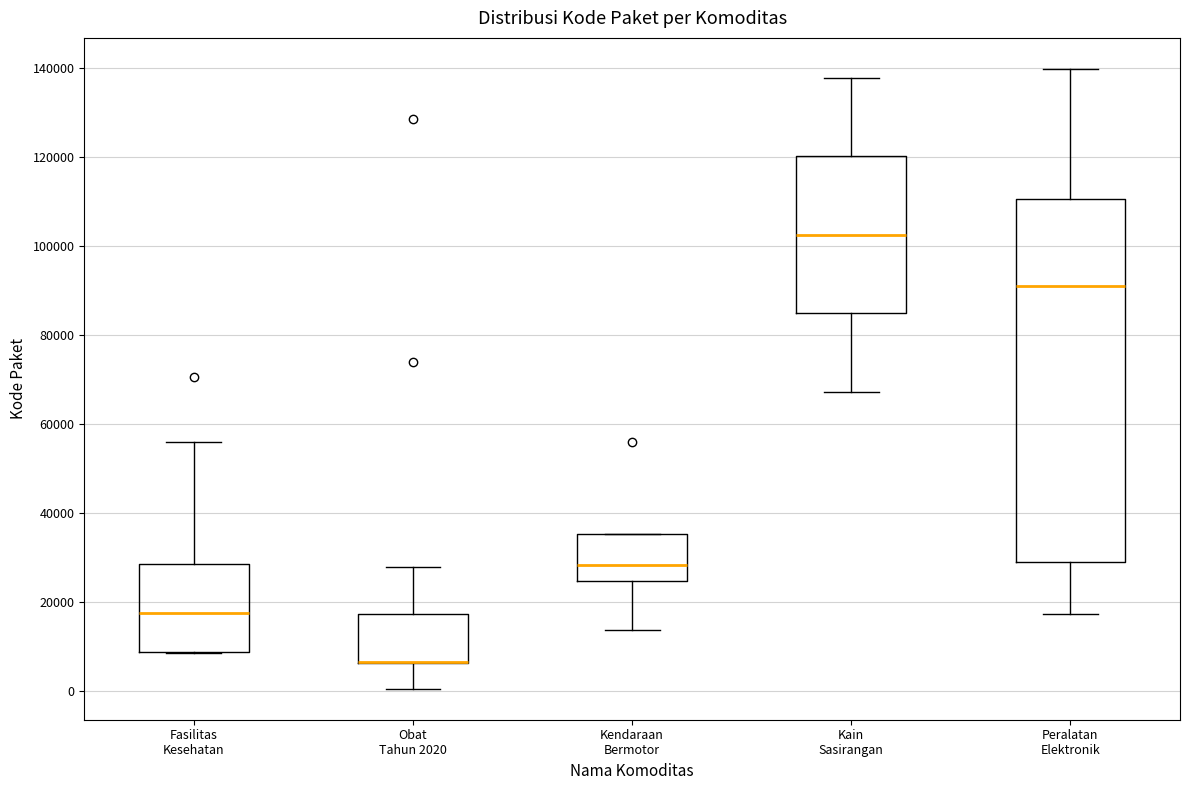

Reading left to right, read every box against the y-axis: the position of its median line, the range the box covers, and the ends of its whiskers. The values are not printed on the chart, so give them approximately, as read against the axis.

Fasilitas Kesehatan: median 18000, box 8000 to 28000, whiskers 8000 to 56000
Obat Tahun 2020: median 6000 (drawn on the box's lower edge), box 6000 to 18000, whiskers 0 to 28000
Kendaraan Bermotor: median 28000, box 24000 to 36000, whiskers 14000 to 36000
Kain Sasirangan: median 102000, box 84000 to 120000, whiskers 68000 to 138000
Peralatan Elektronik: median 92000, box 28000 to 110000, whiskers 18000 to 140000